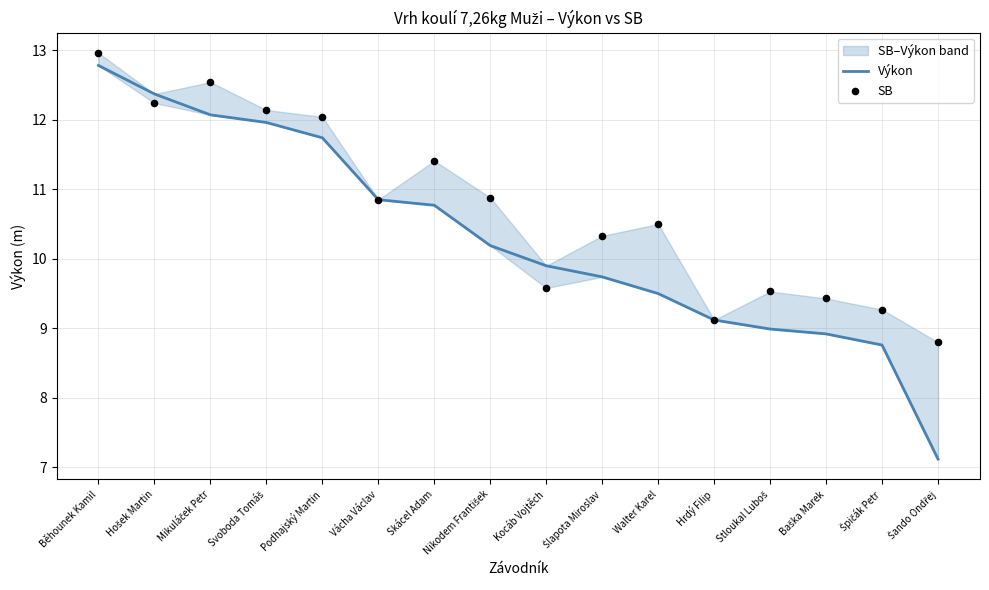

At which category is the sum across all series the highest?

Běhounek Kamil